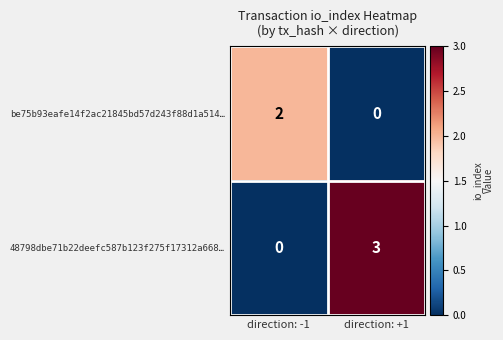

How many series are shown in this chart?

2